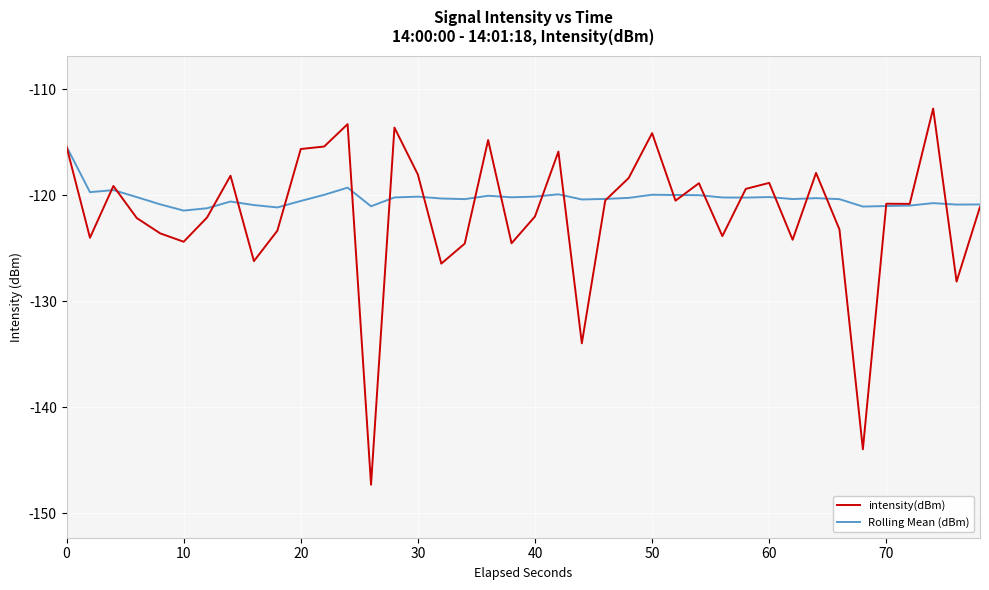

Rank the series by their maximum value, from highest to lowest.

intensity(dBm), Rolling Mean (dBm)